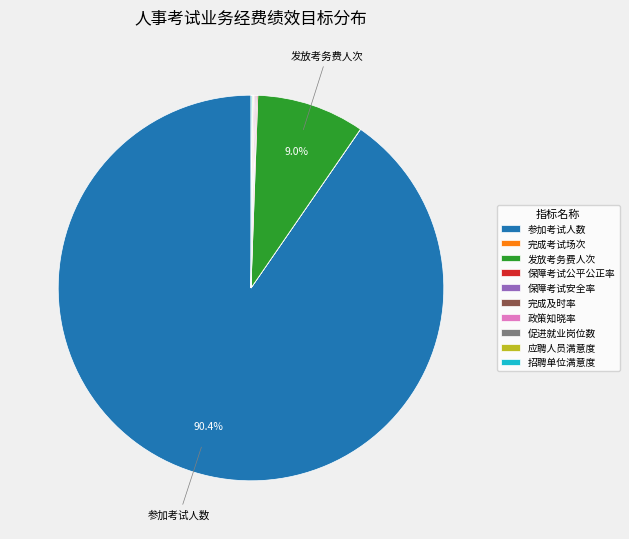

What portion of the pie excludes 参加考试人数?

9.6%